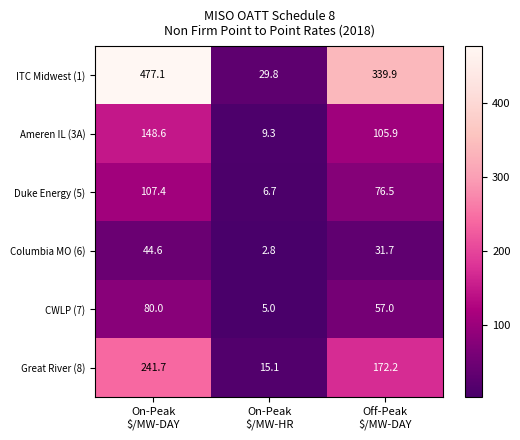

Rank the series by their maximum value, from lowest to highest.

Columbia MO (6), CWLP (7), Duke Energy (5), Ameren IL (3A), Great River (8), ITC Midwest (1)